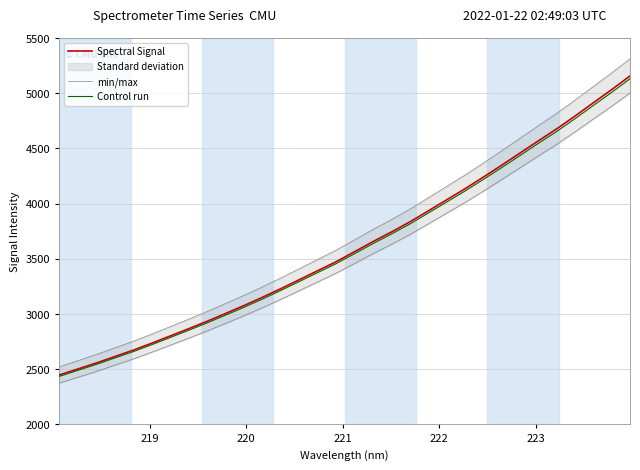

What is the difference between the maximum and second lowest values in the Spectral Signal series?

2654.3